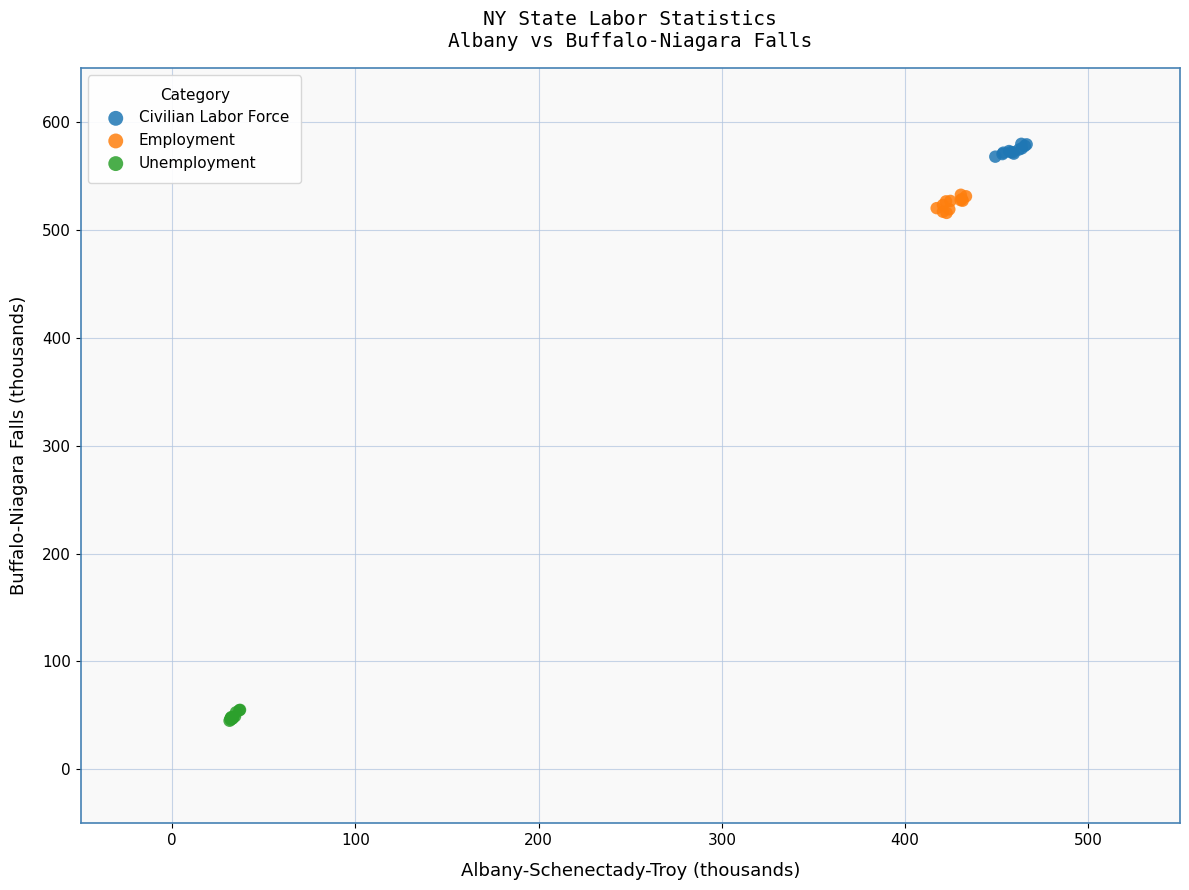

Which series contains the lowest Y value?

Unemployment